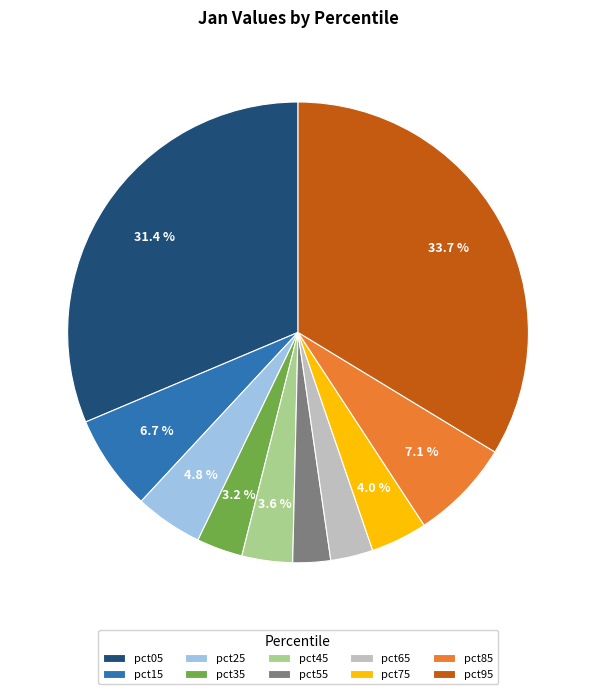

To the nearest percent, what is the combined percentage of pct25 and pct55?

7%